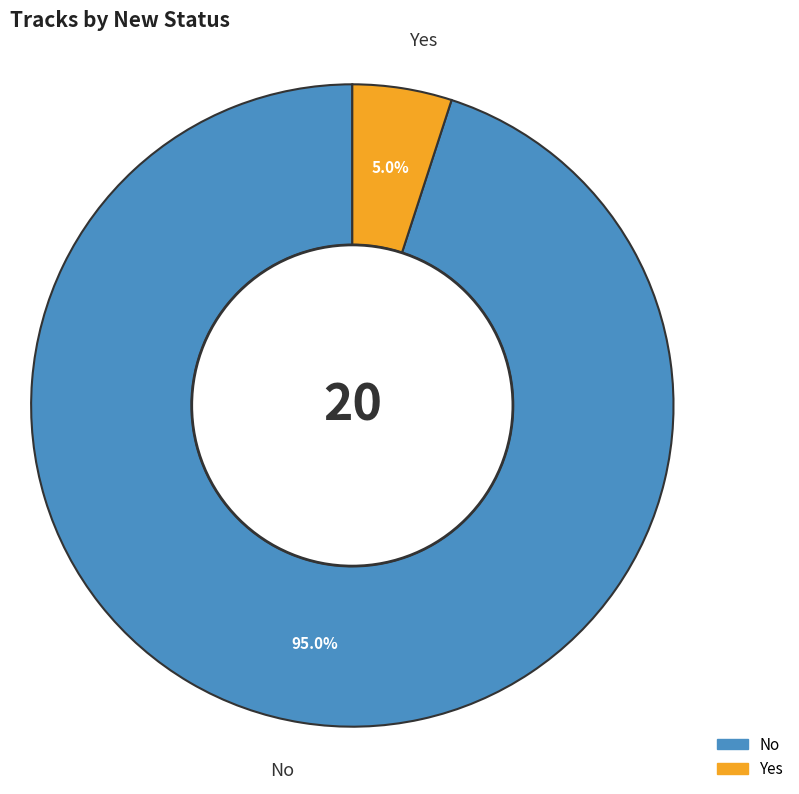

To the nearest percent, what is the combined percentage of No and Yes?

100%